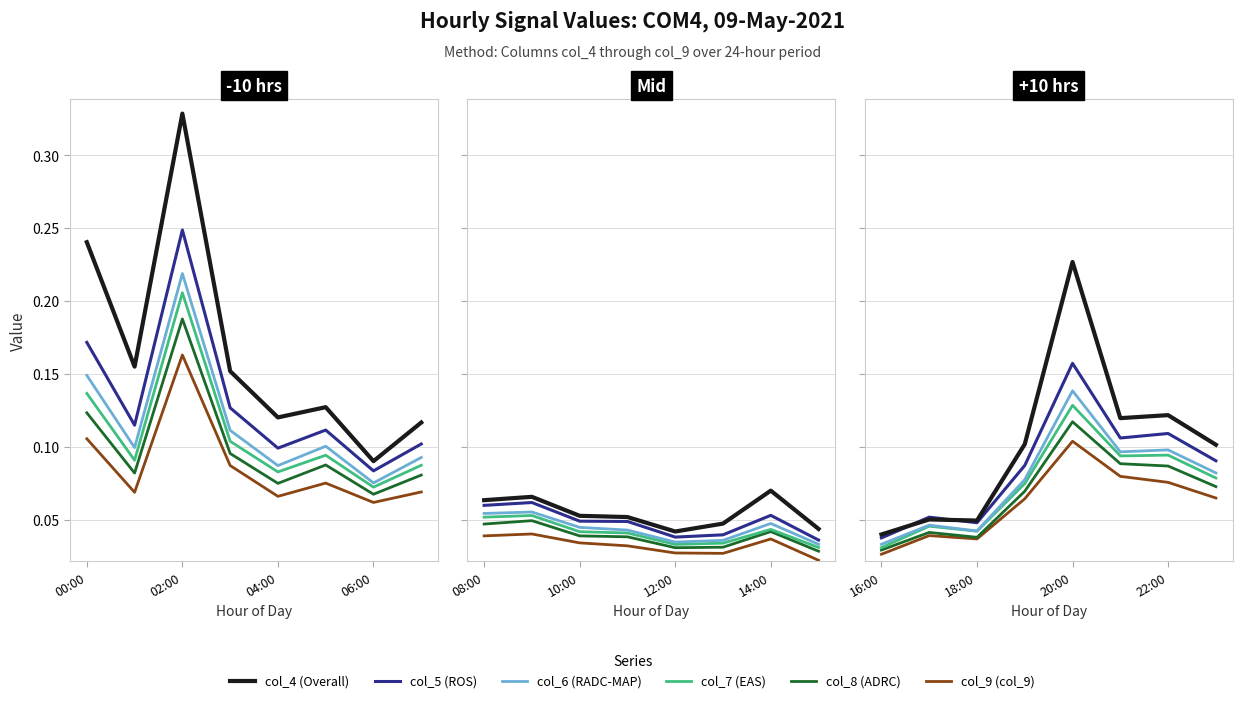

How many lines are shown in the chart?

6